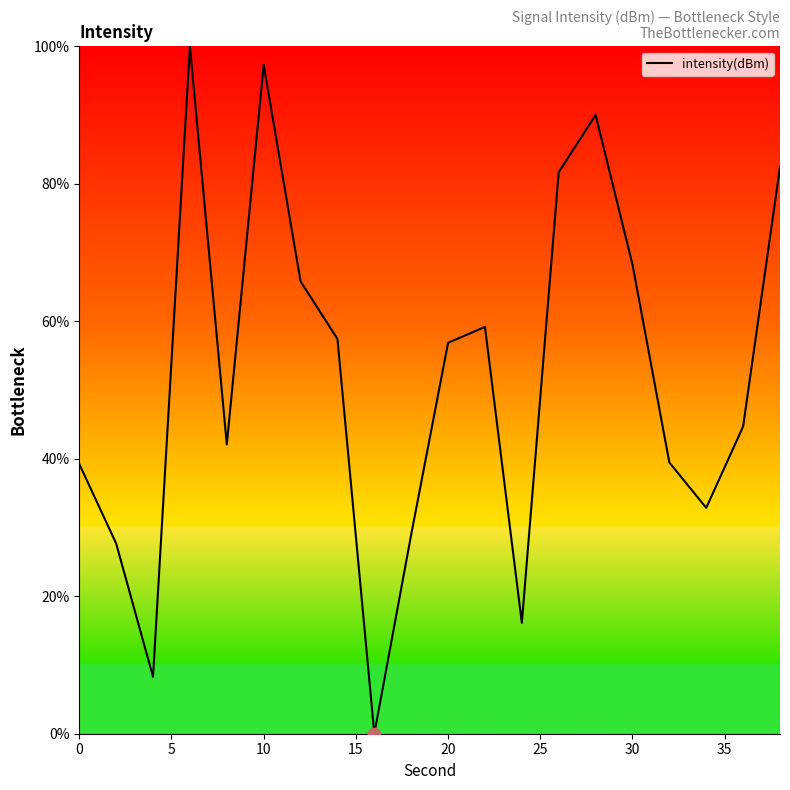

What is the maximum value shown in the chart?

100.0